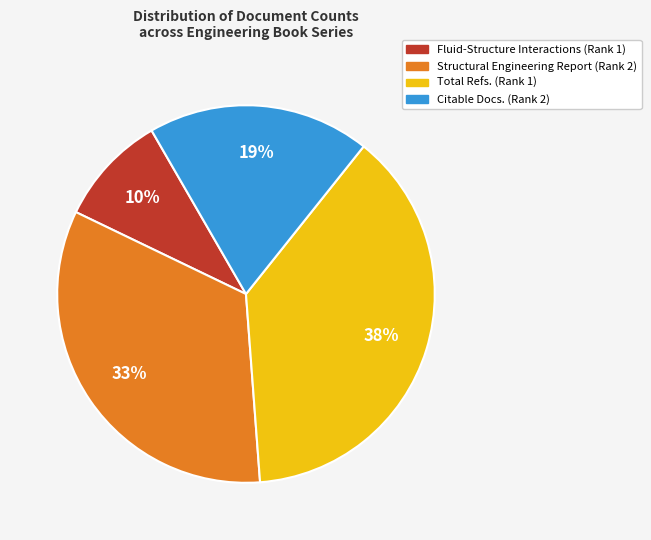

What percentage is the Fluid-Structure Interactions (Rank 1) slice, to the nearest percent?

10%